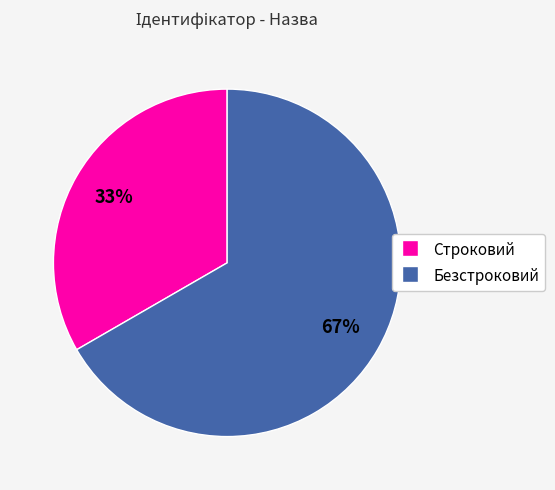

To the nearest percent, what portion does Безстроковий represent?

67%